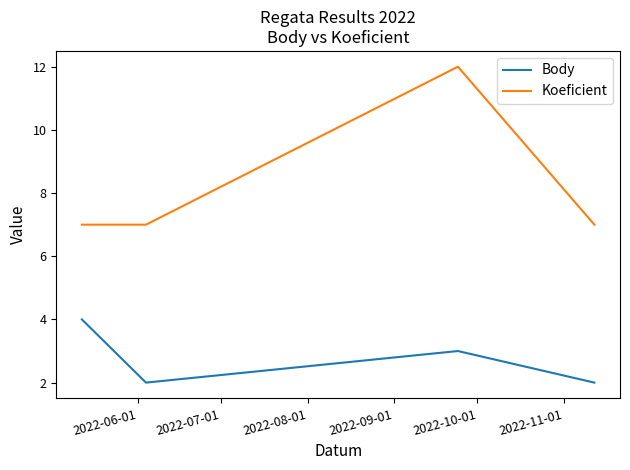

True or false: Body and Koeficient intersect in this chart.

False